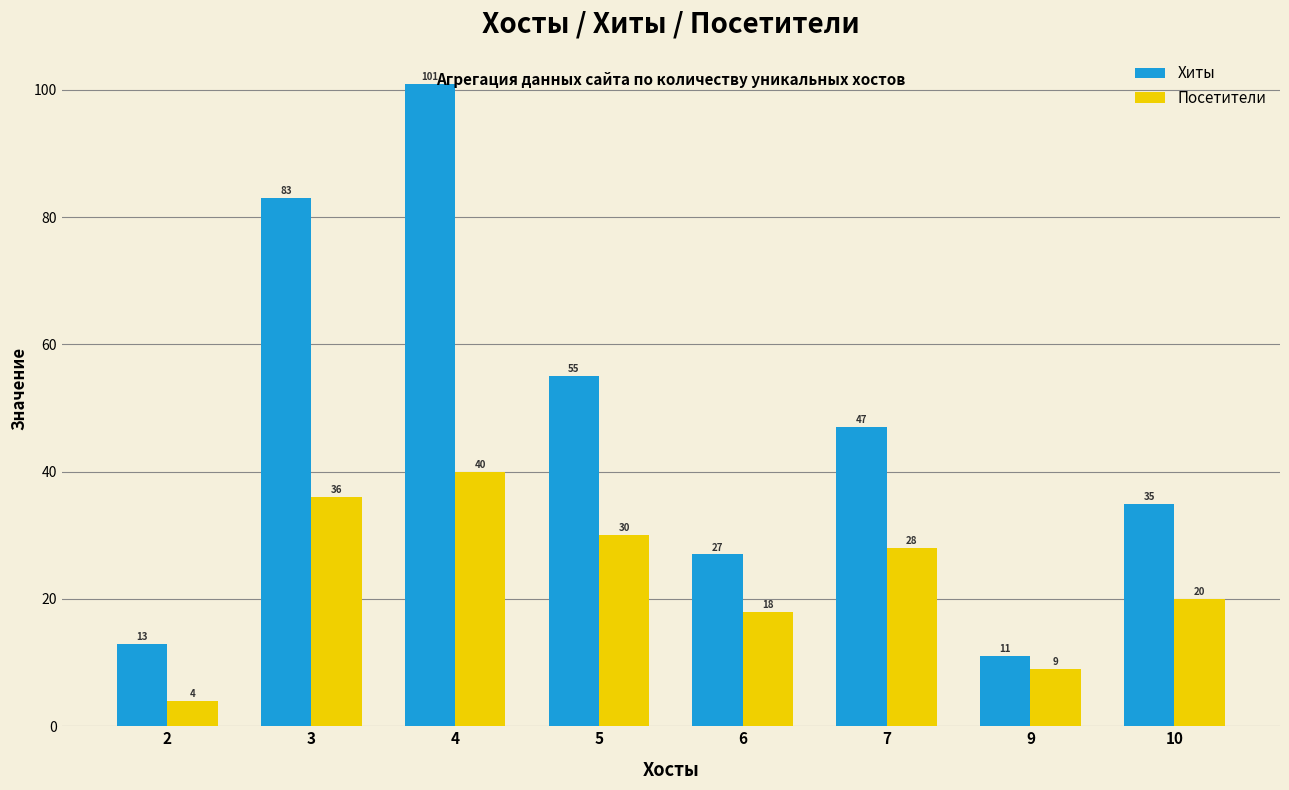

Between 2 and 5, which series saw the biggest shift?

Хиты